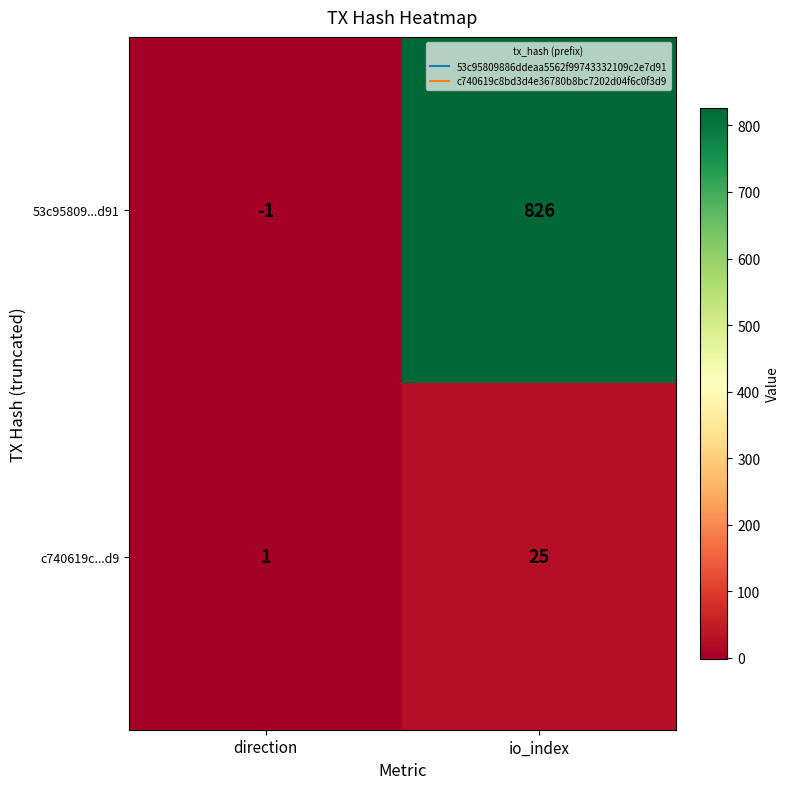

What is the total value across all series at io_index?

851